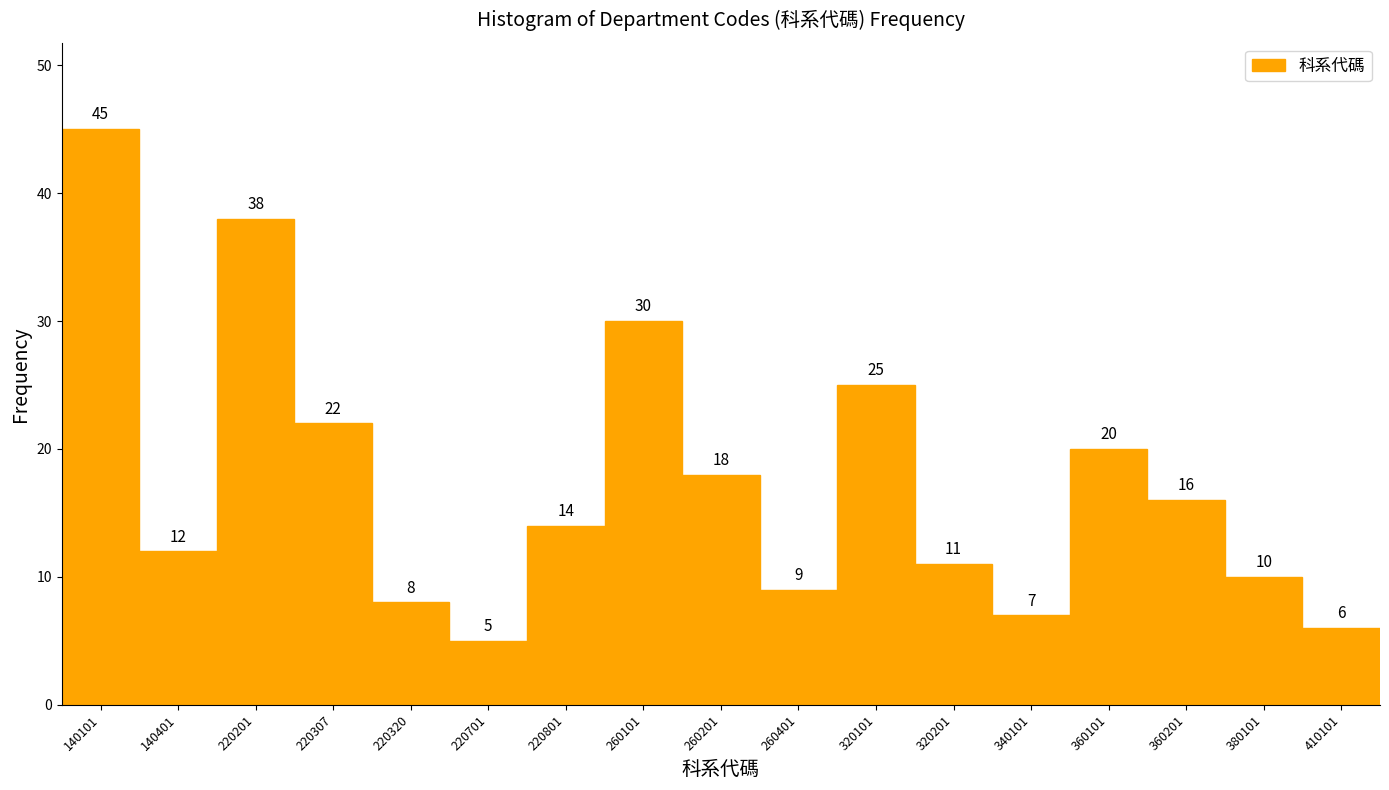

Reading left to right, transcribe all the data shown in this chart.

45	12	38	22	8	5	14	30	18	9	25	11	7	20	16	10	6